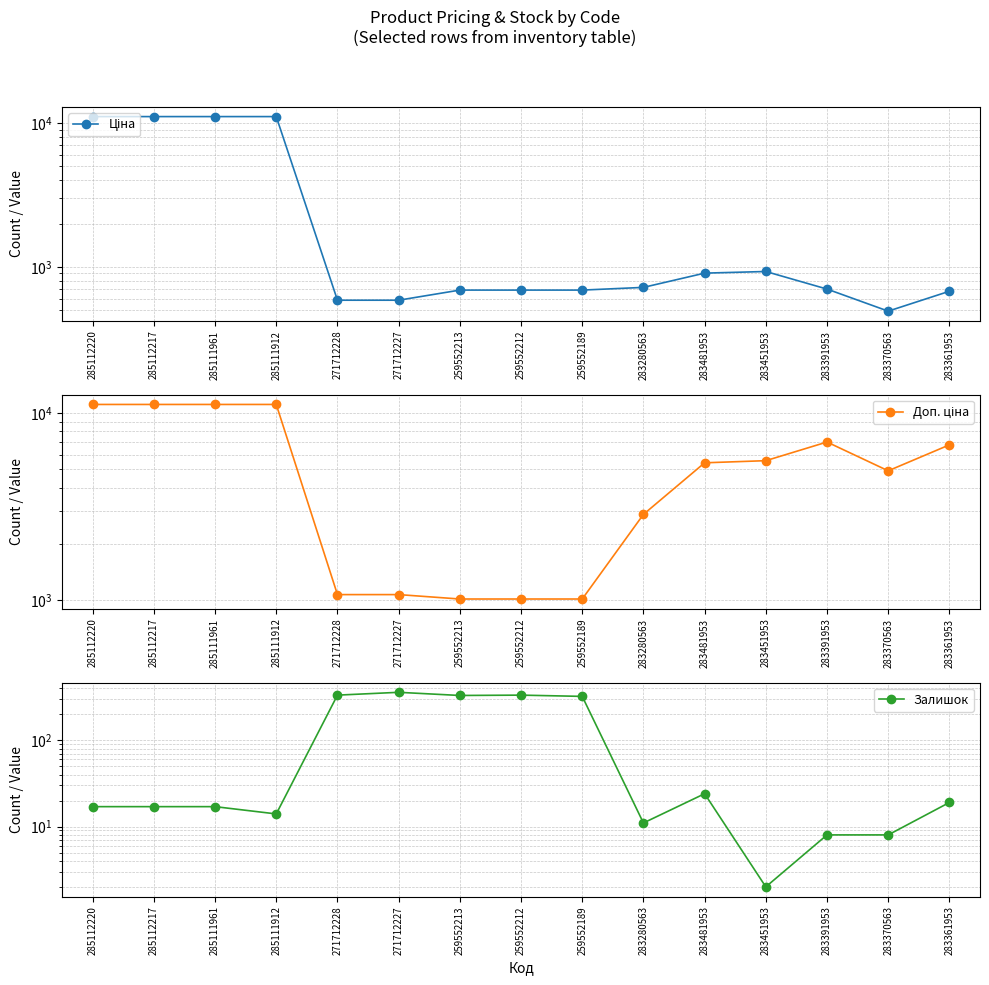

The value of Ціна at 285111912 is 11113.6. True or false?

True